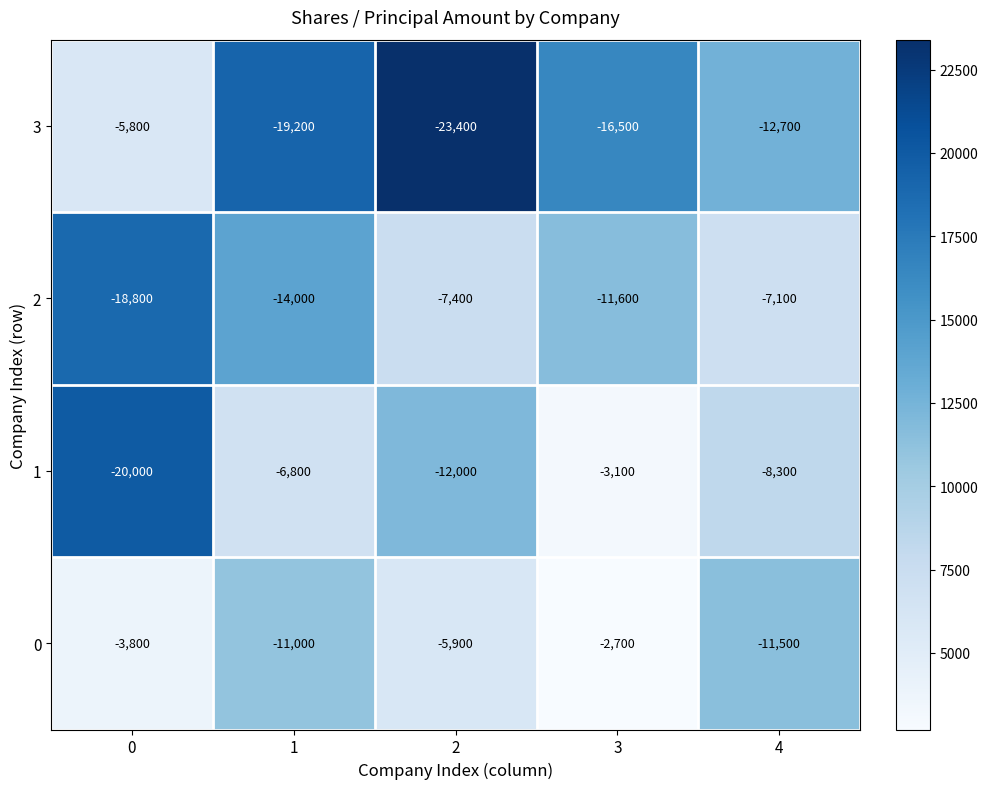

Rank the series at 2 from highest to lowest value.

0, 2, 1, 3